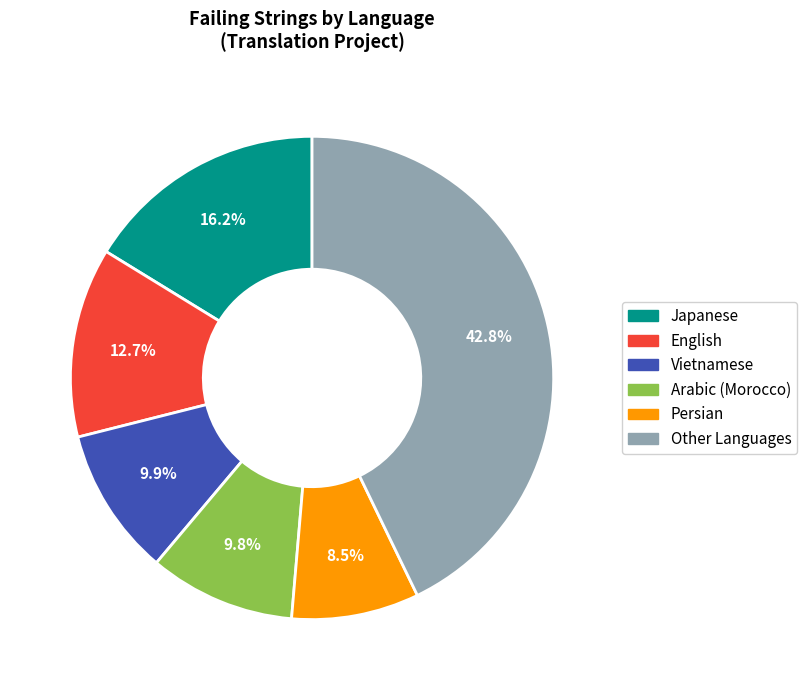

How many segments does this pie chart have?

6